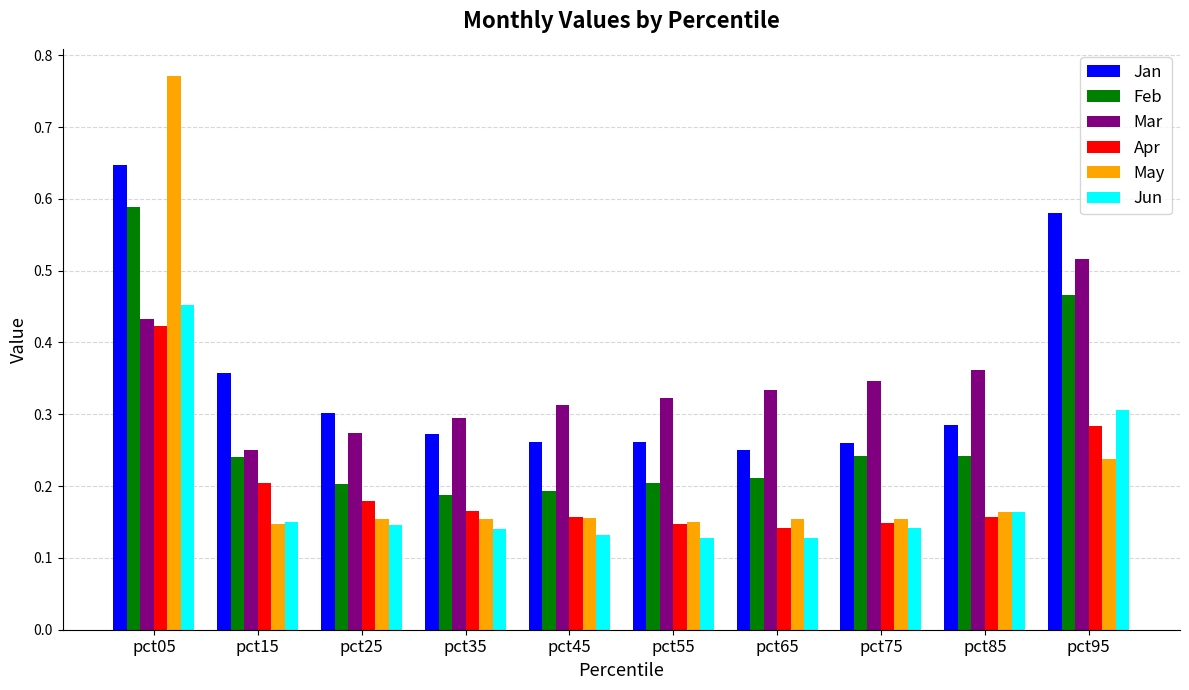

At which label does Mar reach its peak?

pct95